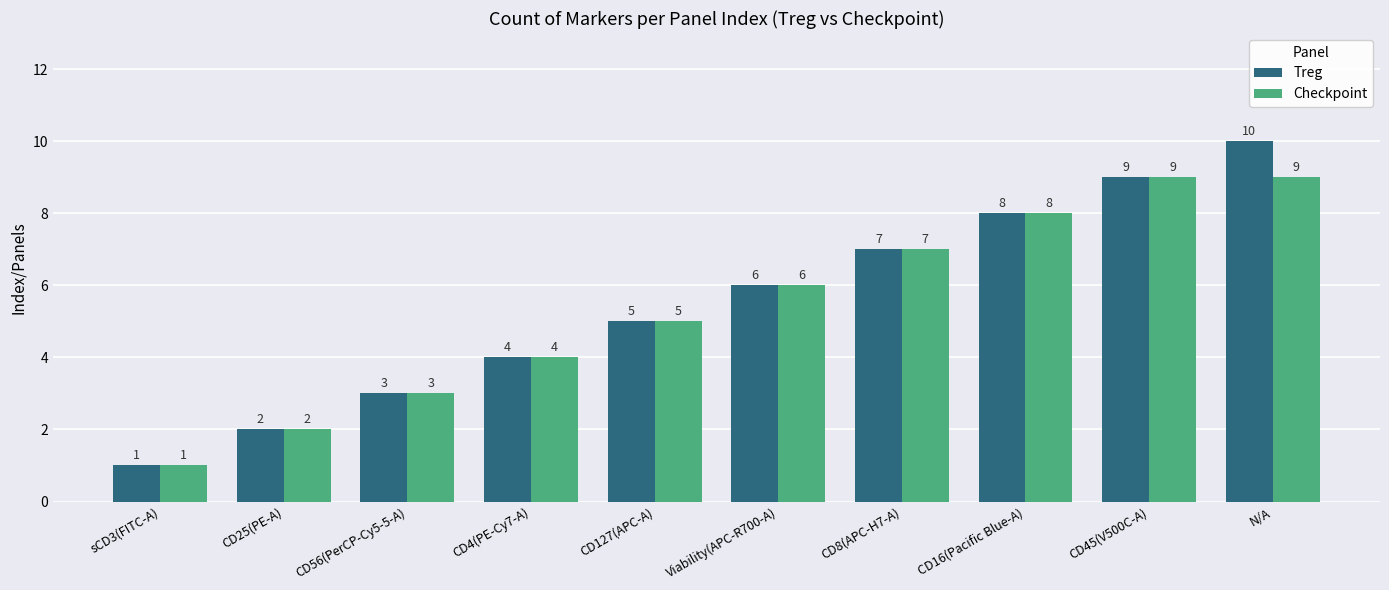

What is the highest value of the Checkpoint series?

9